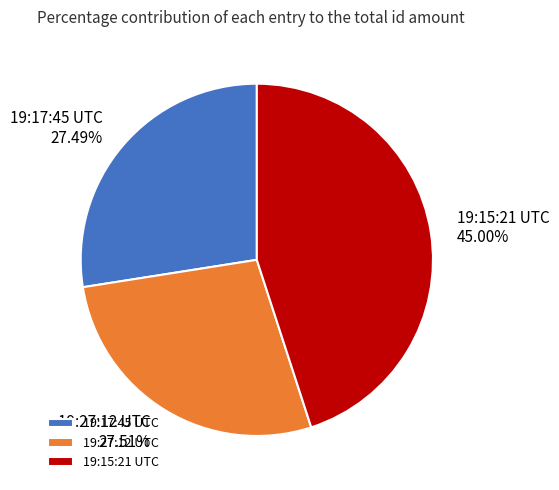

Is there any slice that represents more than half of the pie?

No